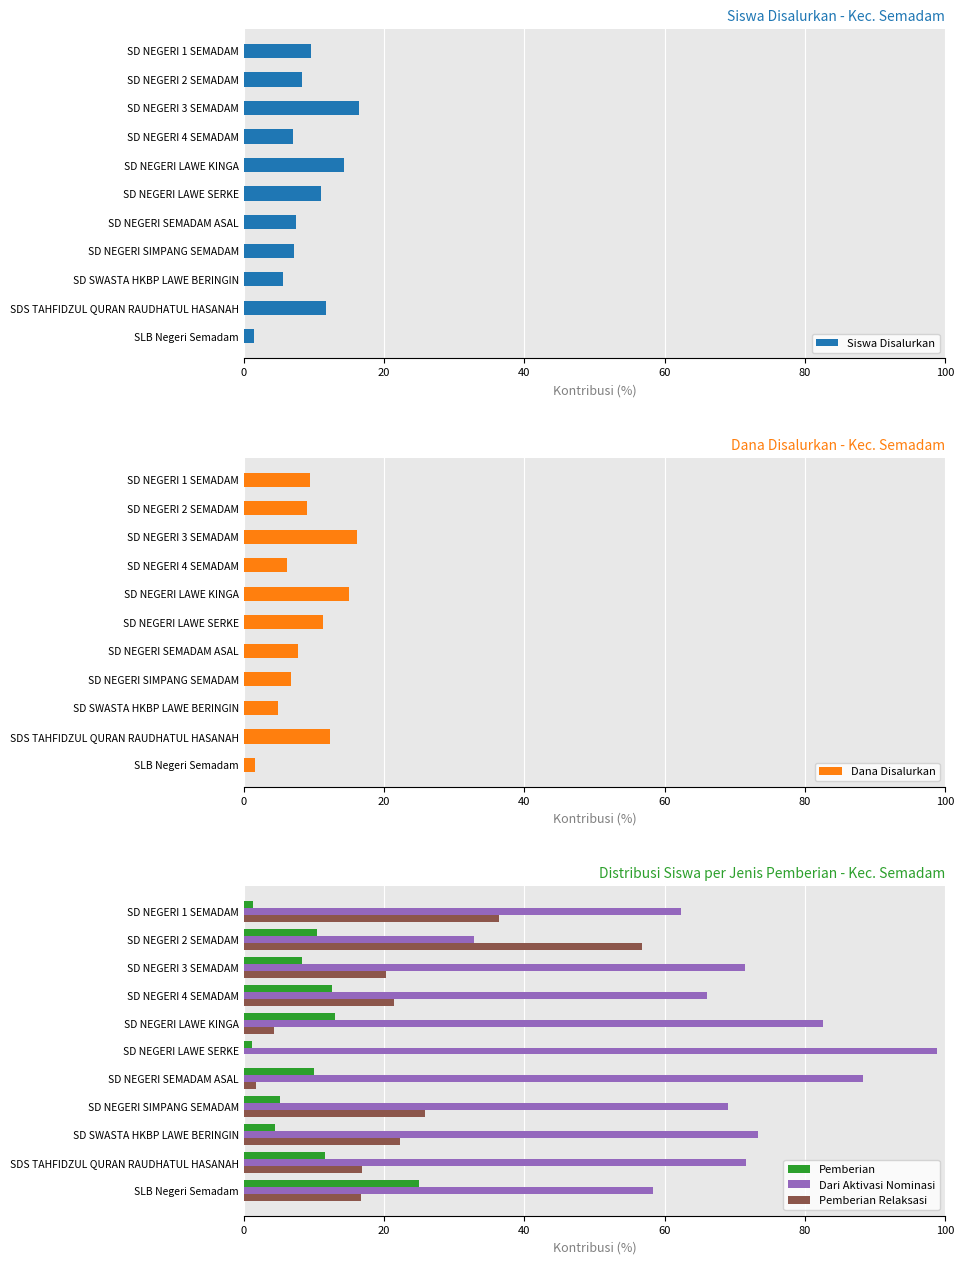

The Pemberian Relaksasi series shows 35.6 at SD SWASTA HKBP LAWE BERINGIN. True or false?

False